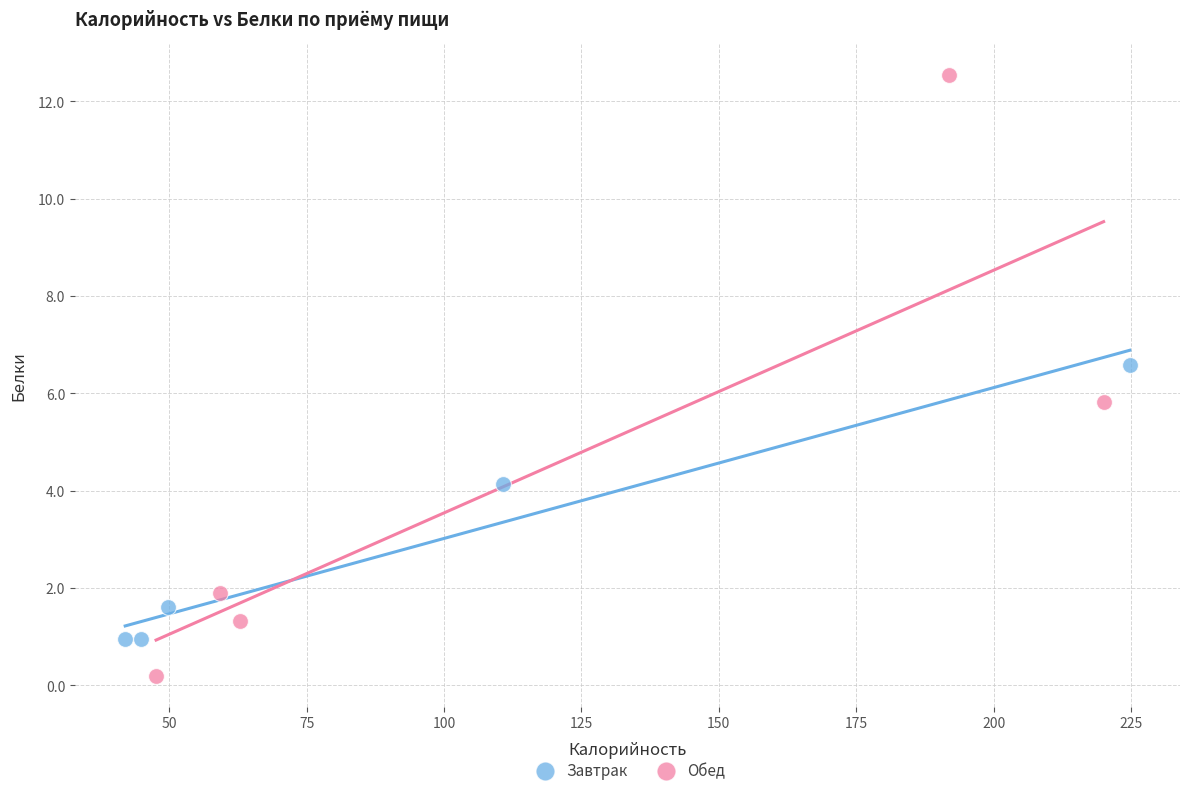

Which series contains the highest Y value?

Обед